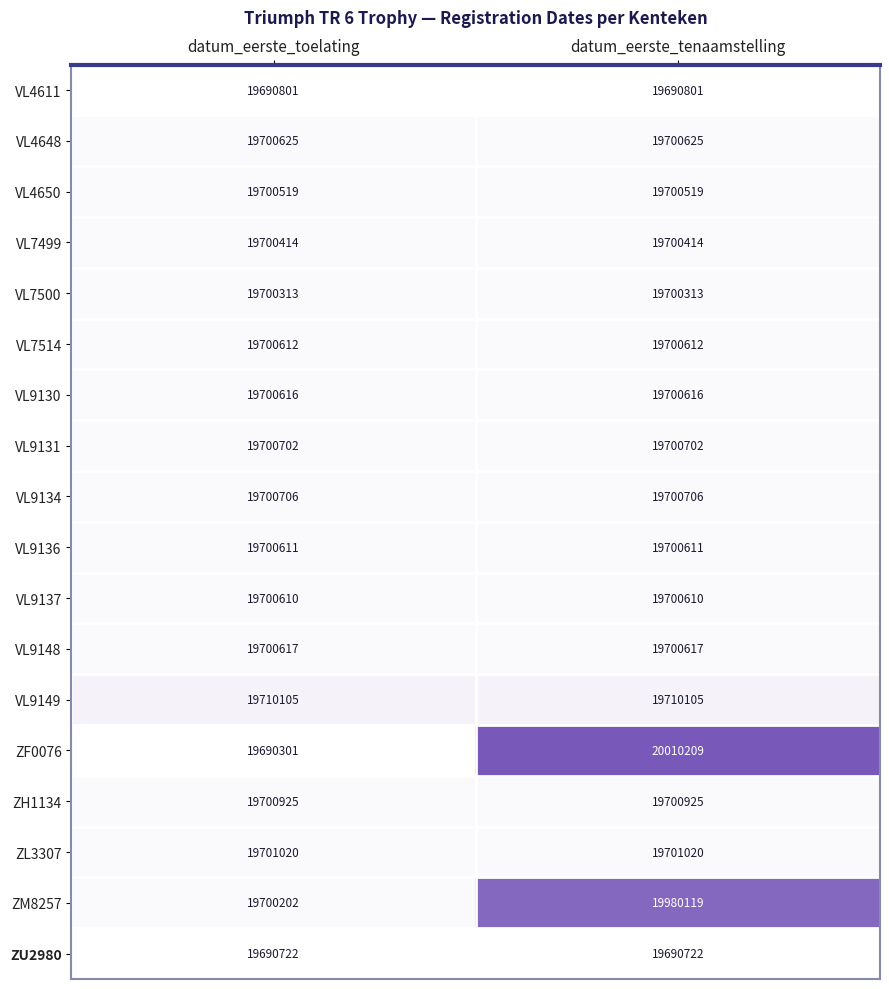

Which series has the largest total across all categories?

ZF0076